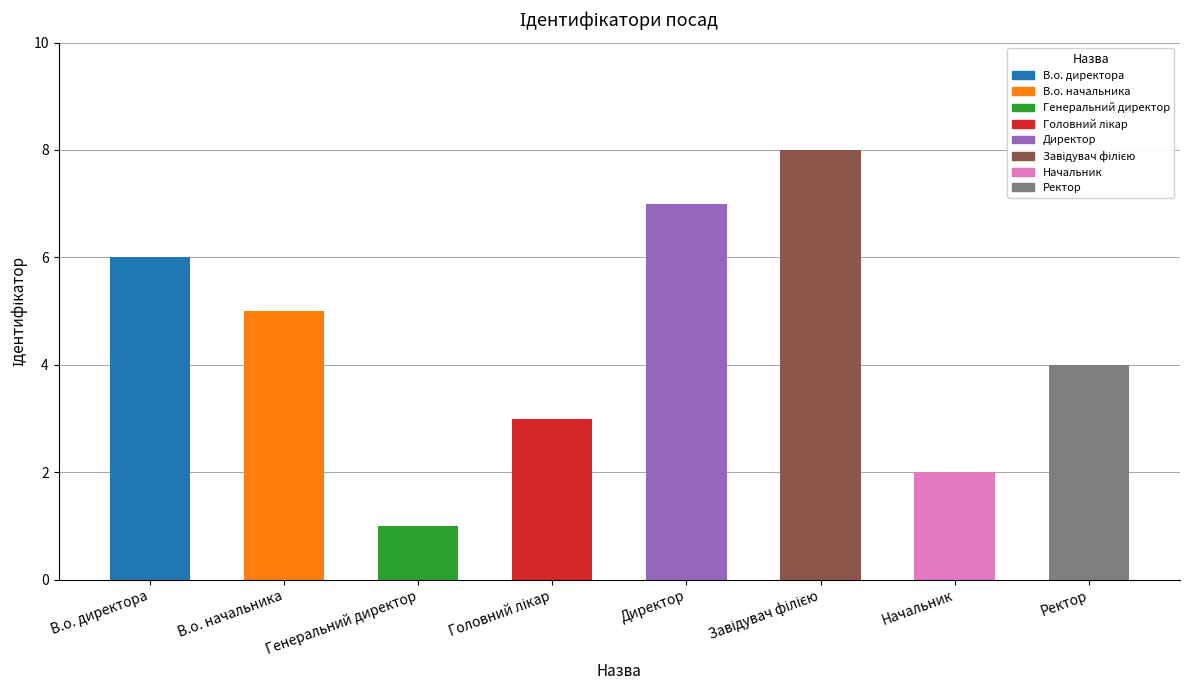

What is the label of the 8th bar from the left?

Ректор